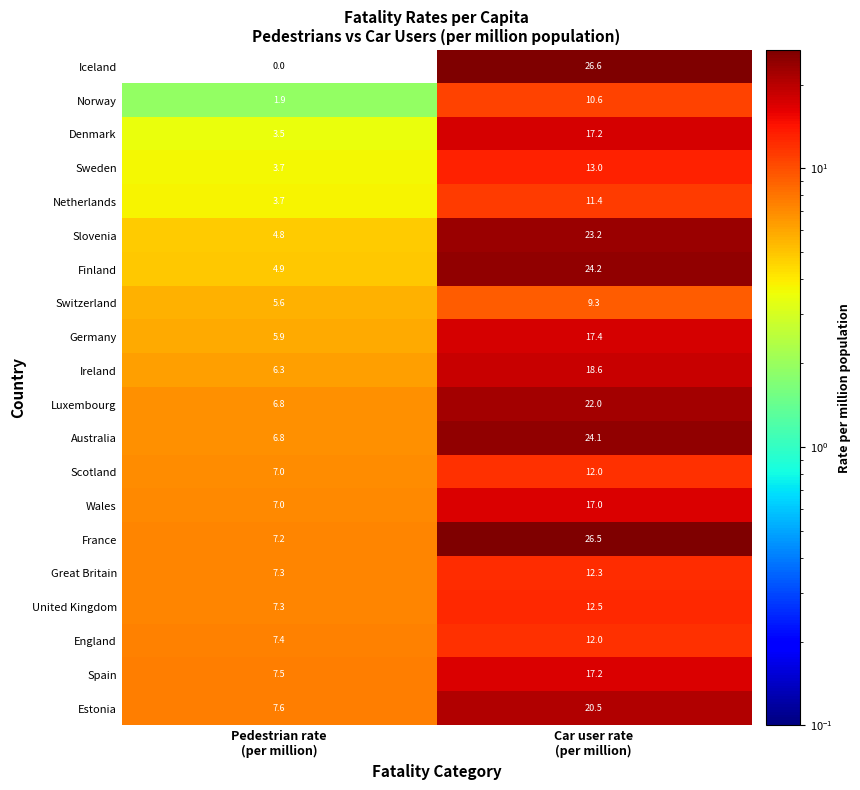

Count the number of categories in the chart.

2